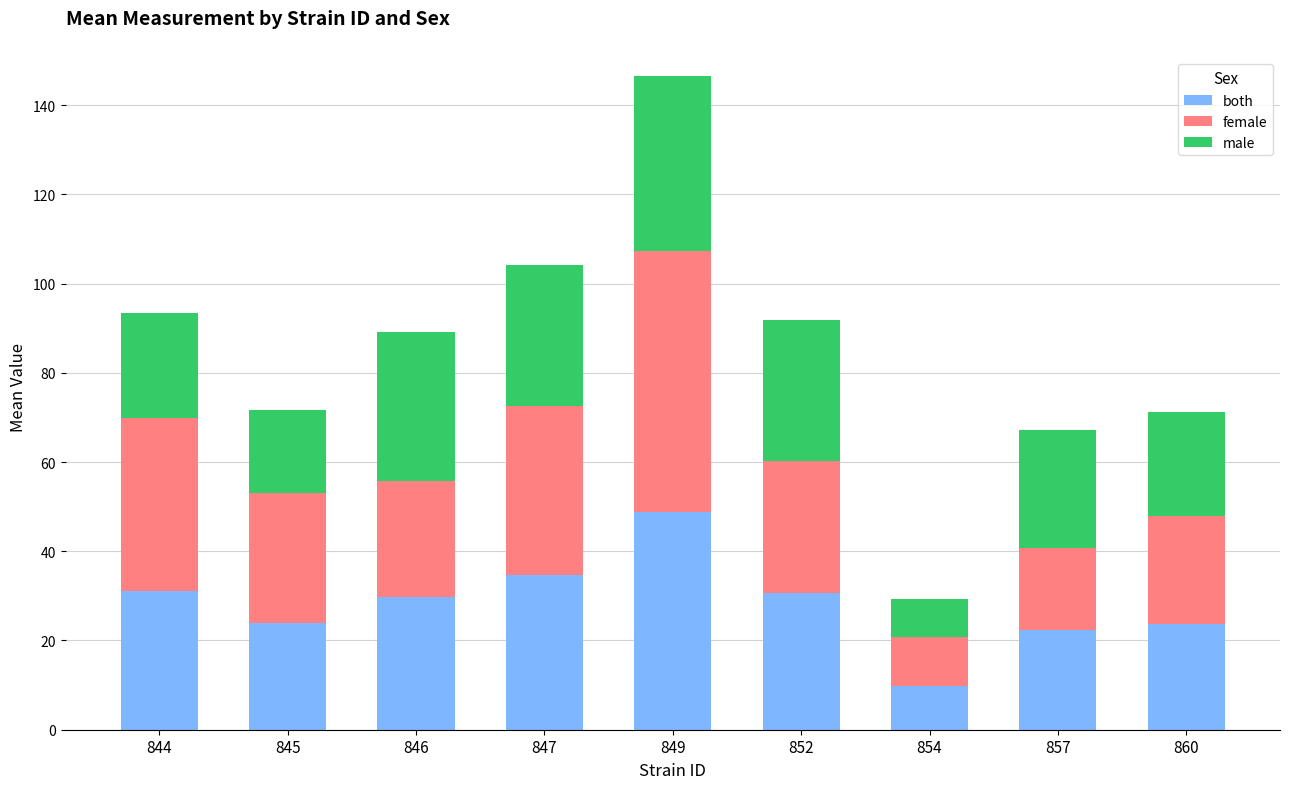

The value of both at 844 is 54.1. True or false?

False